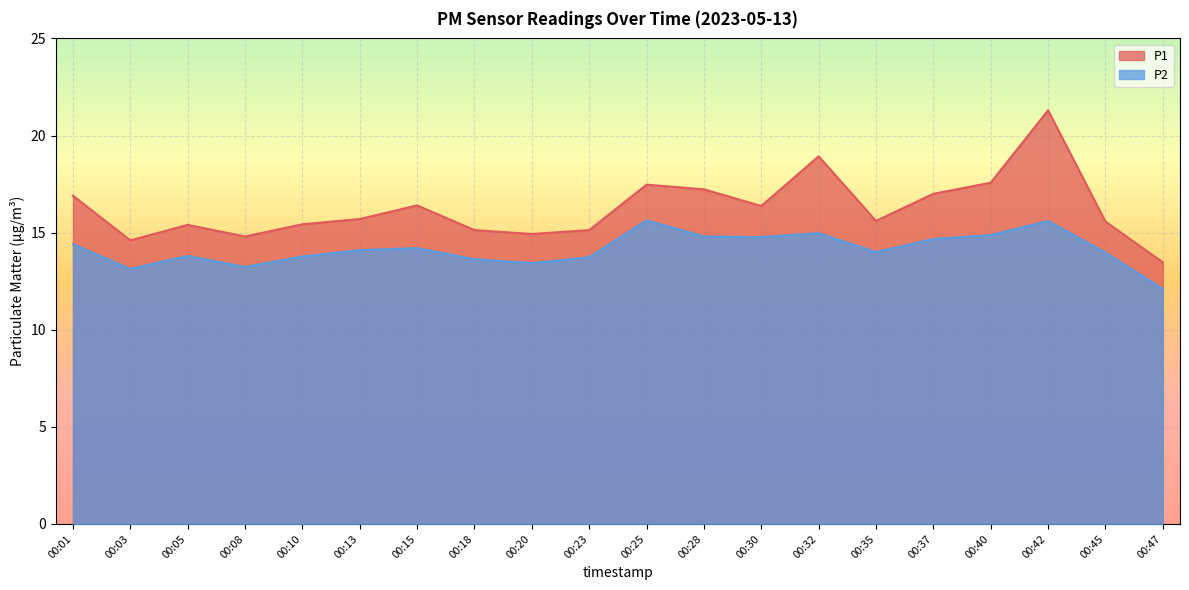

The value of P1 at 00:10 is 15.4. True or false?

True